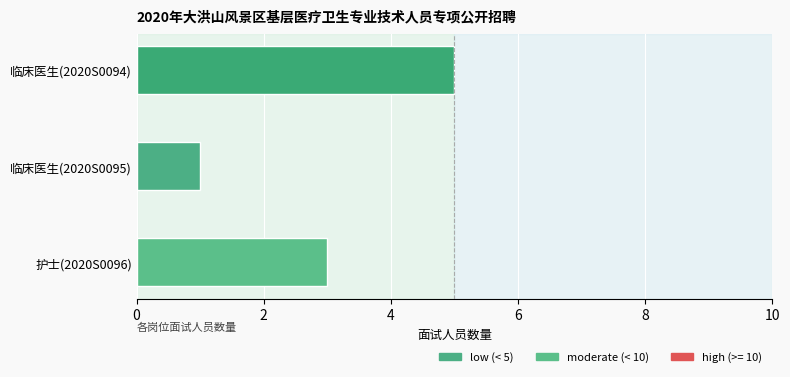

What is the average value?

3